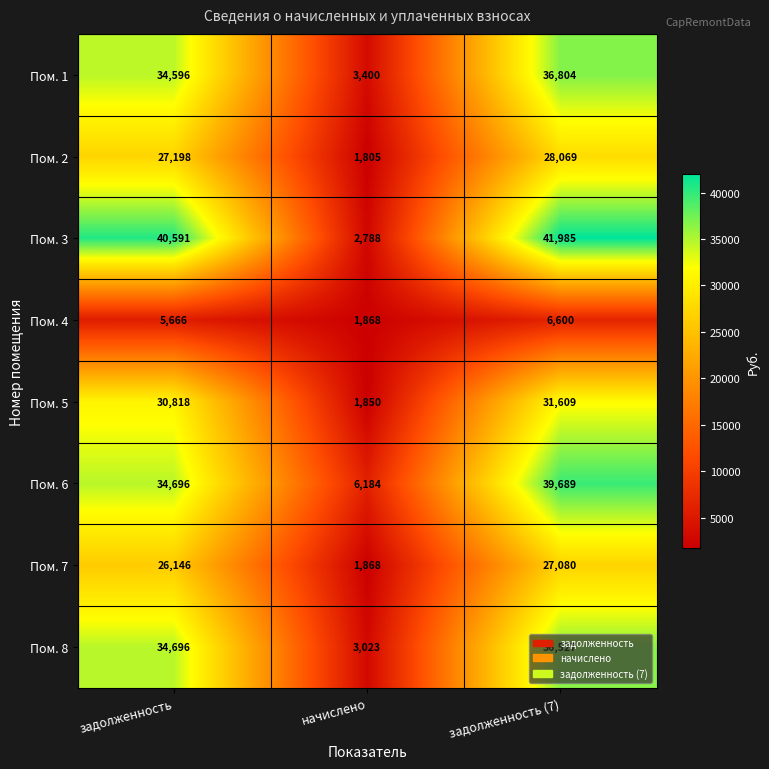

What is the maximum value shown in the chart?

41985